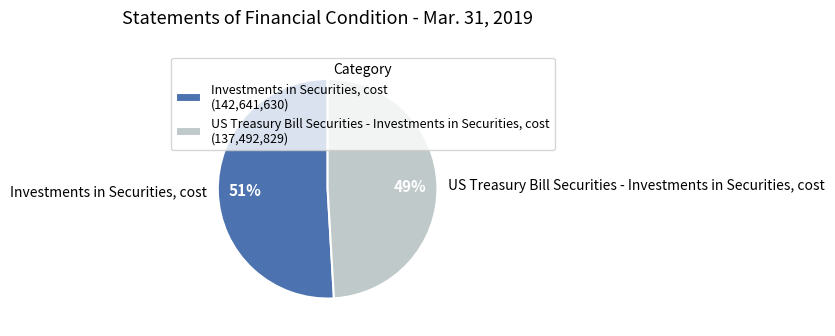

Is there any slice that represents more than half of the pie?

Yes